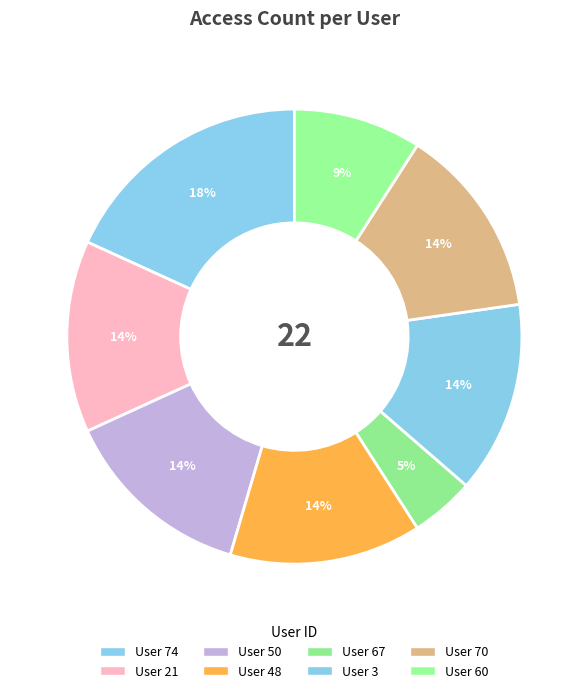

Which slice is the smallest?

67